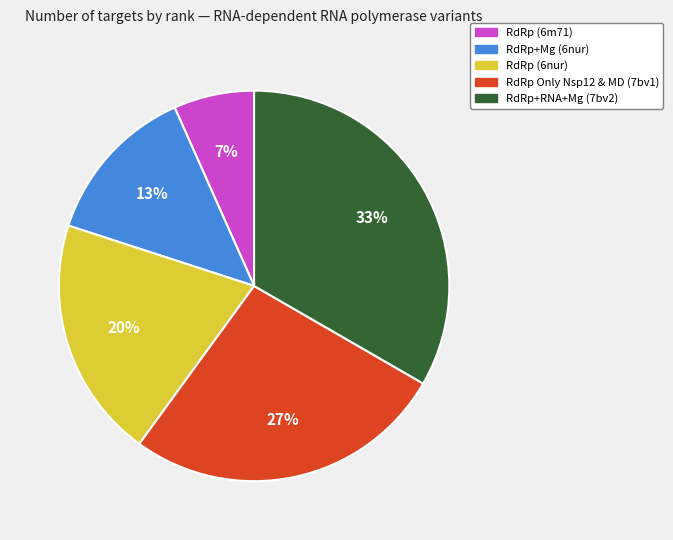

Rank the categories by value from highest to lowest.

RdRp+RNA+Mg (7bv2), RdRp Only Nsp12 & MD (7bv1), RdRp (6nur), RdRp+Mg (6nur), RdRp (6m71)